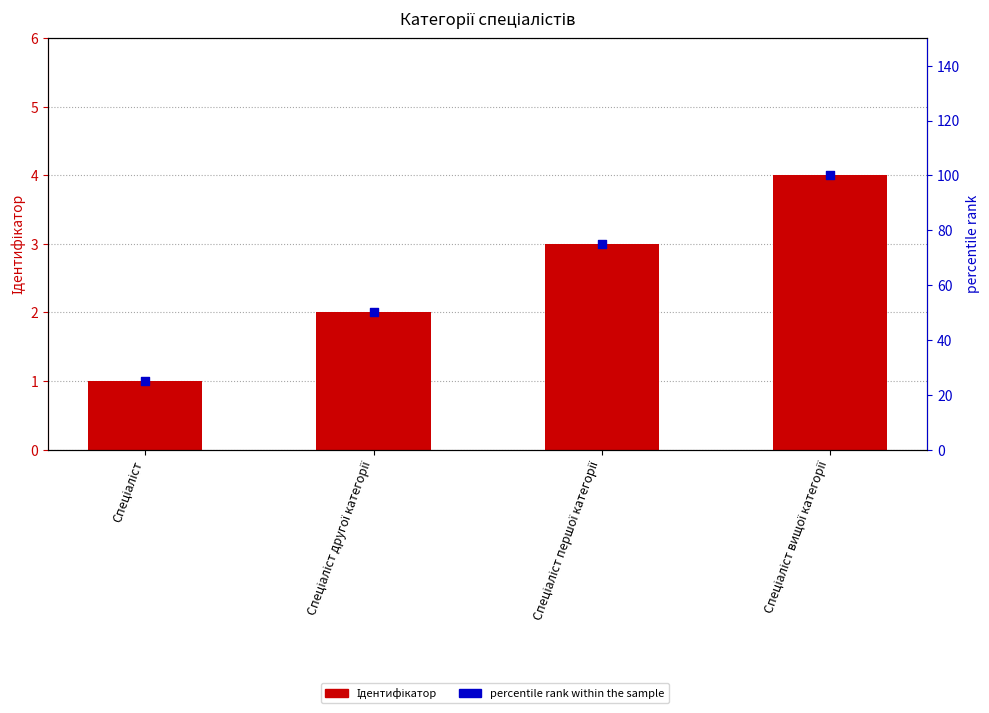

At how many categories does at least one series exceed 44?

3